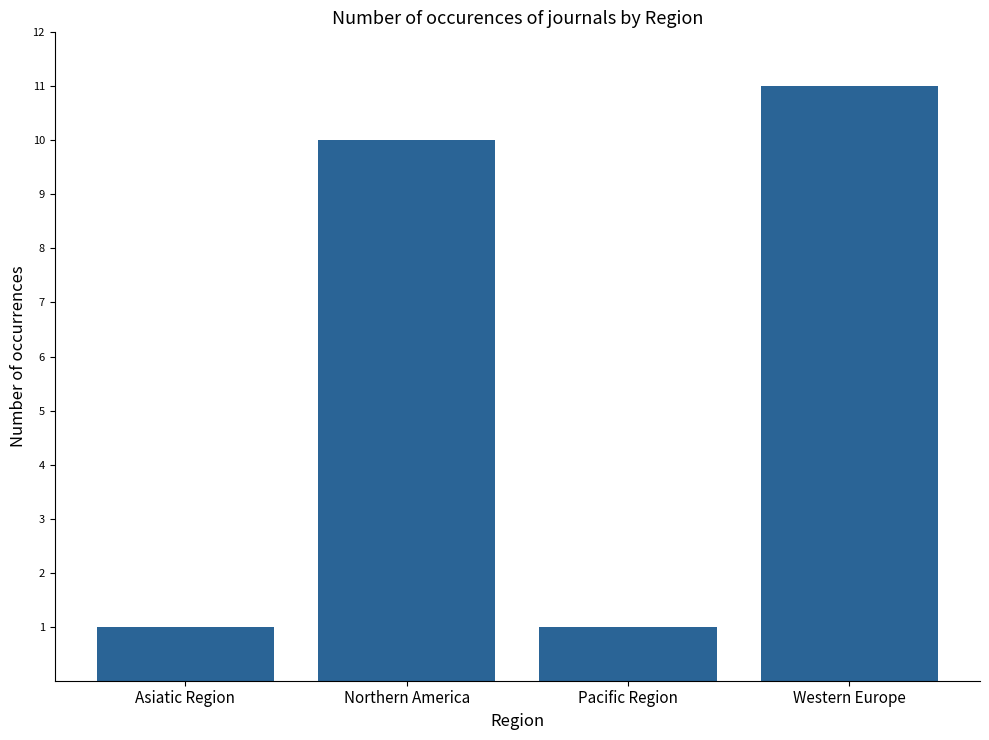

What is the difference between the maximum and second lowest values?

10